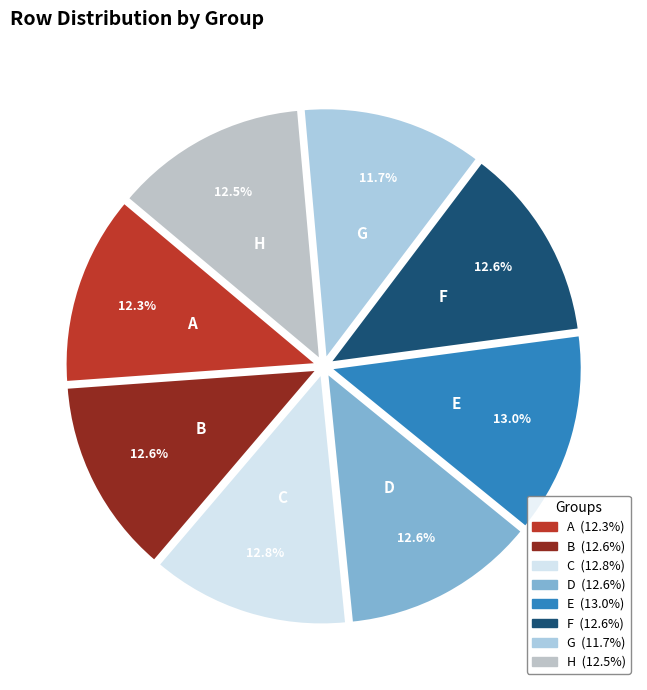

Does C account for over 50% of the chart?

No